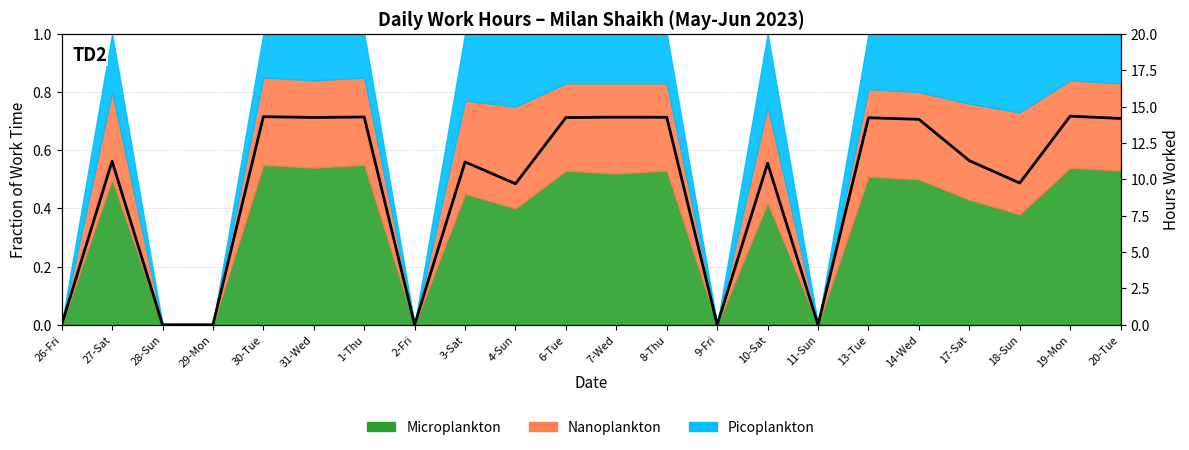

The value at 20-Tue is 24.6. True or false?

False